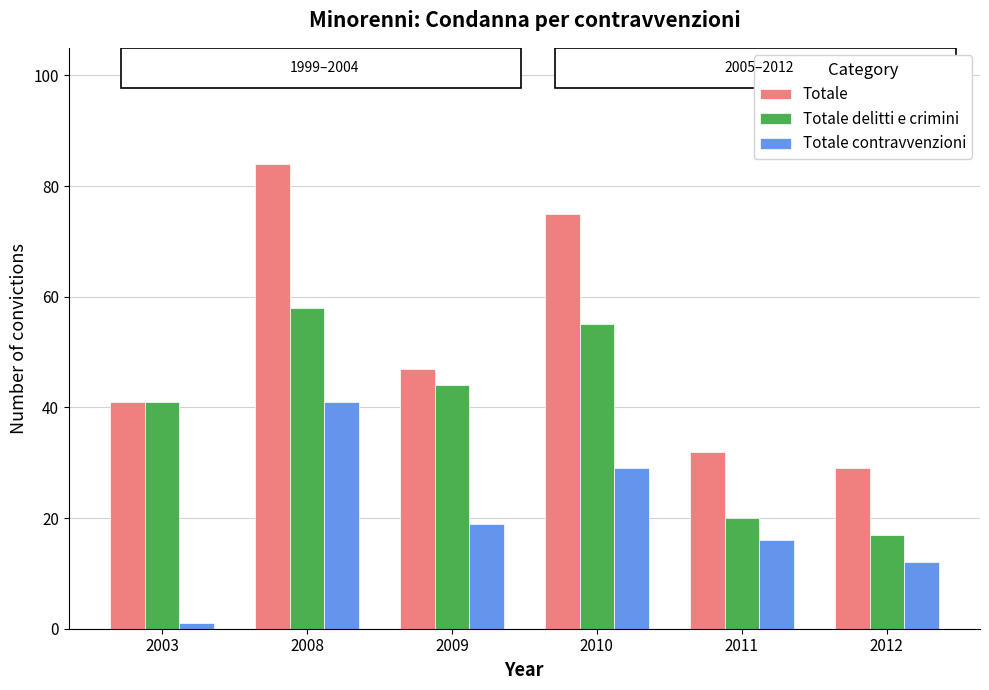

List the series in order of their overall mean, lowest first.

Totale contravvenzioni, Totale delitti e crimini, Totale